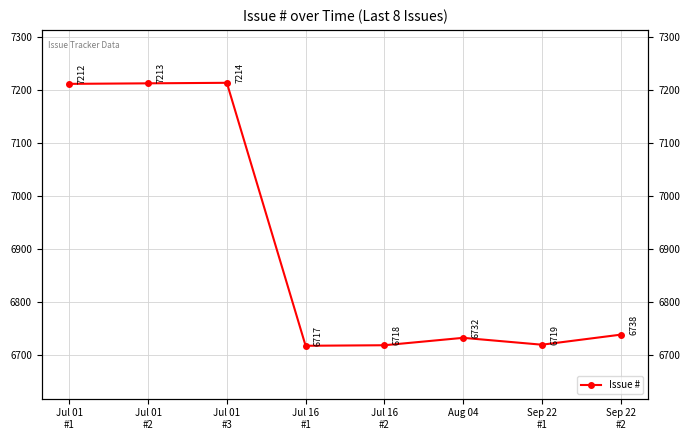

At which category does the chart reach its peak across all series?

Jul 01
#3